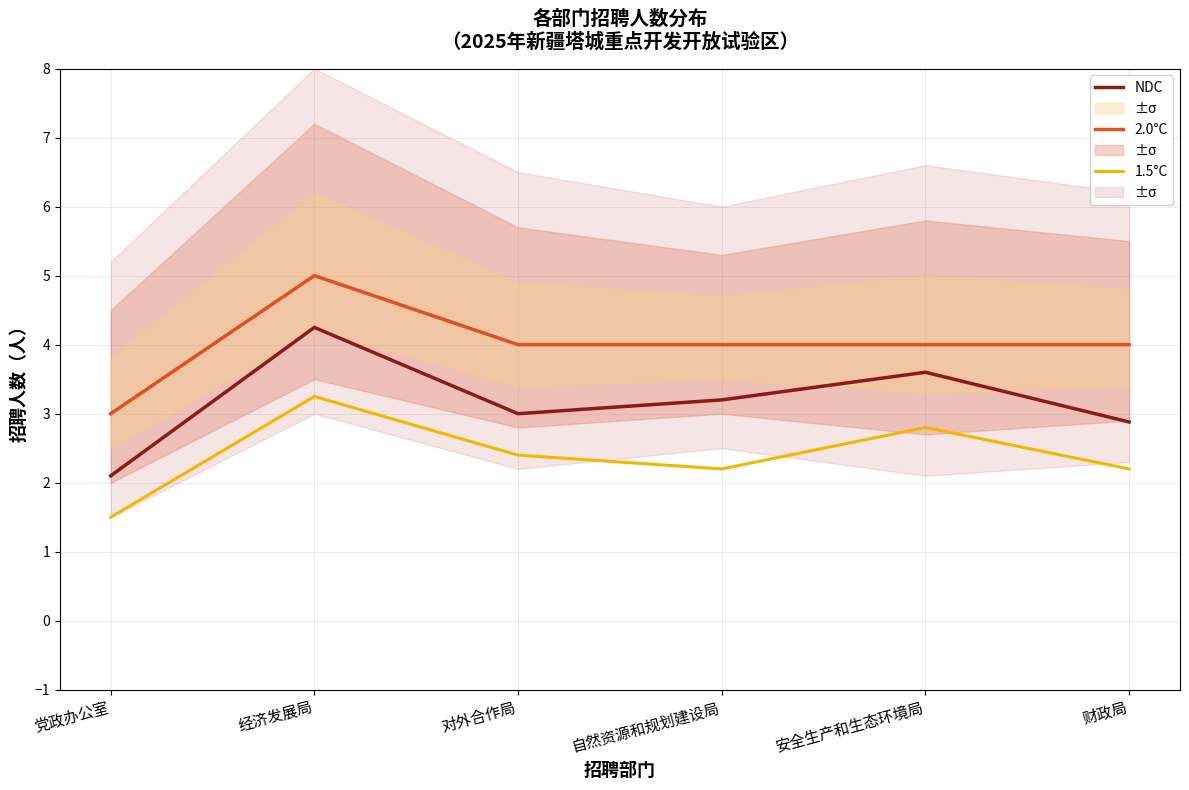

Which series has the largest total across all categories?

2.0°C